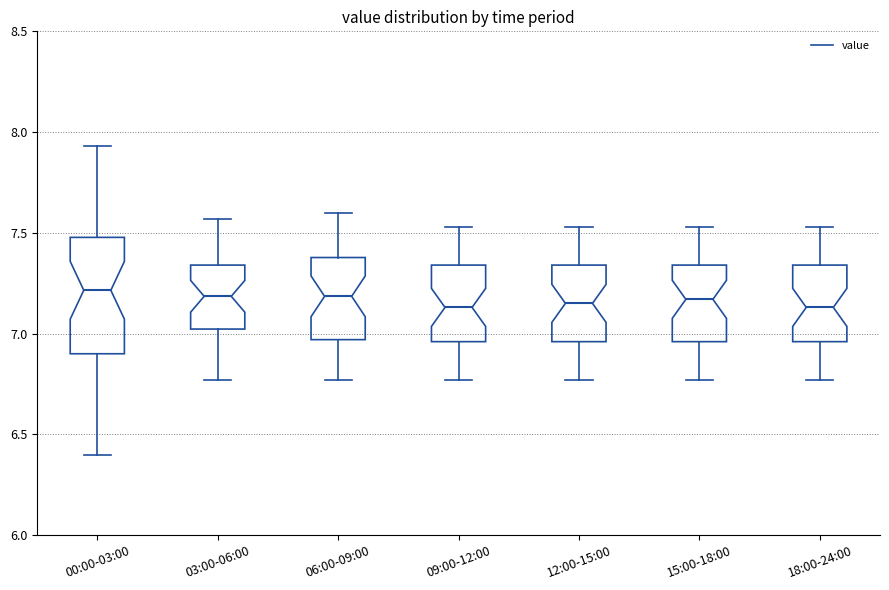

Comparing the boxes themselves (not the whiskers), which one is the tallest?

00:00-03:00